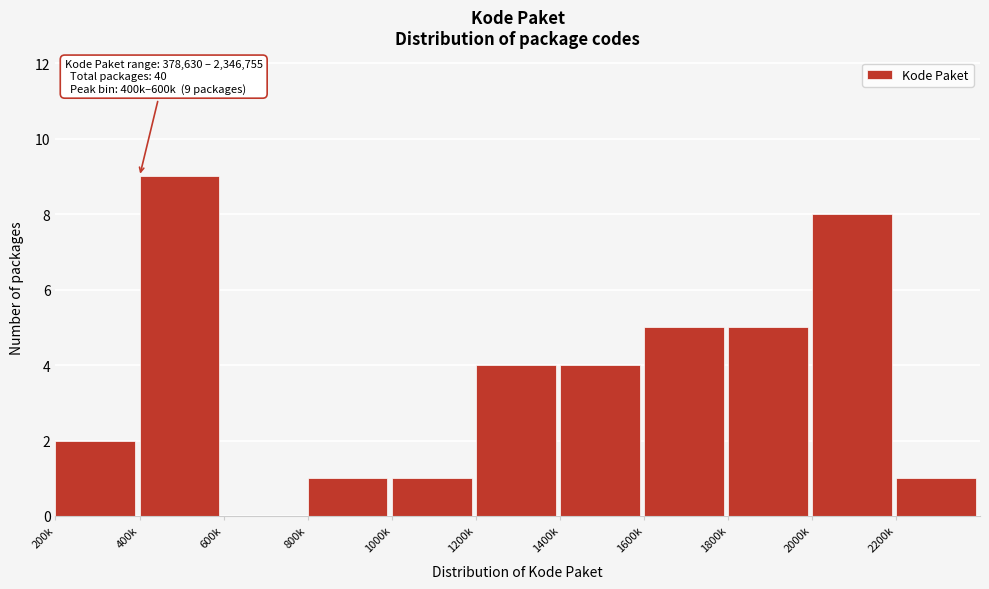

Reading left to right, what are all the values shown in this chart?

200k=2	400k=9	600k=0	800k=1	1000k=1	1200k=4	1400k=4	1600k=5	1800k=5	2000k=8	2200k=1